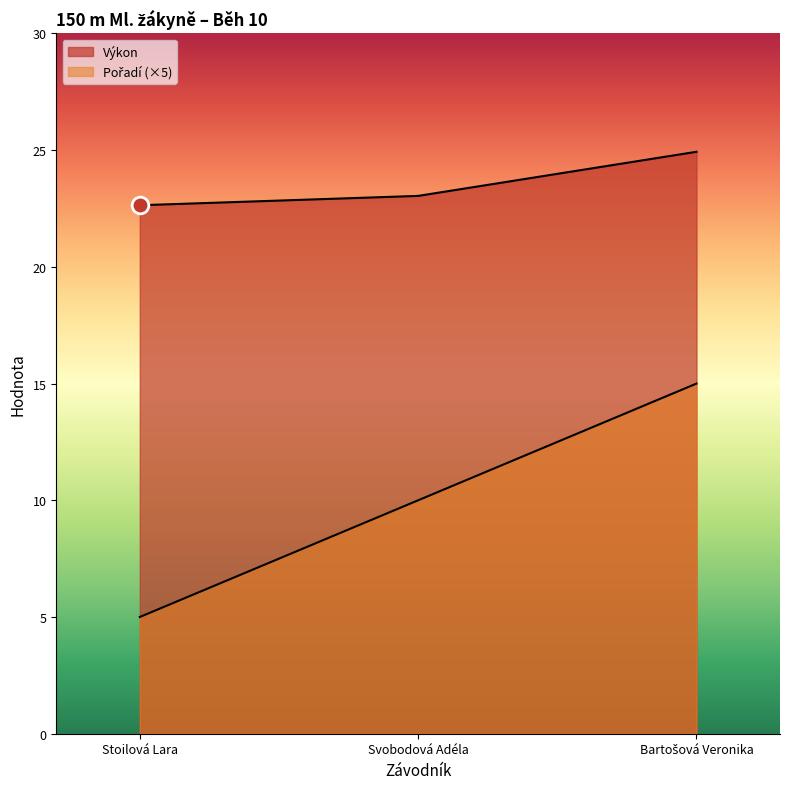

Rank the categories by Výkon value from lowest to highest.

Stoilová Lara, Svobodová Adéla, Bartošová Veronika